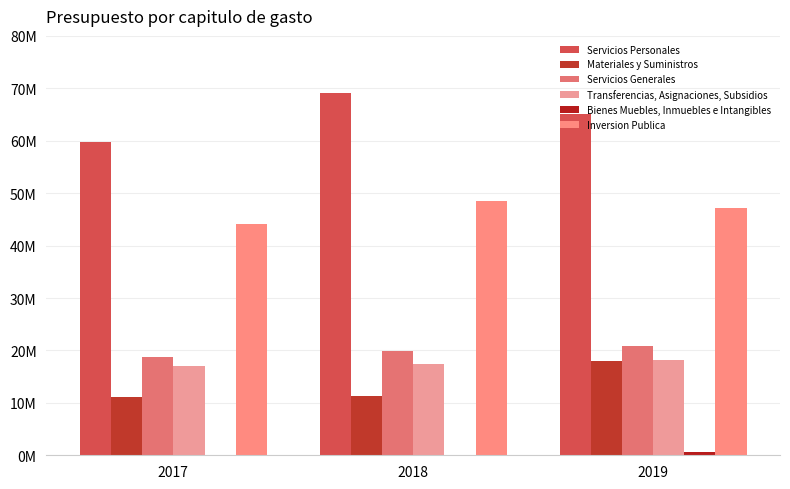

Reading left to right, list all the values displayed in this chart.

Servicios Personales: 2017=59796277.7	2018=69029379.2	2019=65014657.8
Materiales y Suministros: 2017=11136574.2	2018=11320379.0	2019=18071408.2
Servicios Generales: 2017=18714628.8	2018=19813648.3	2019=20797476.6
Transferencias, Asignaciones, Subsidios: 2017=17026521.5	2018=17494195.5	2019=18264370.9
Bienes Muebles, Inmuebles e Intangibles: 2017=136083.7	2018=126083.7	2019=635411.4
Inversion Publica: 2017=44161585.0	2018=48539197.0	2019=47086600.0